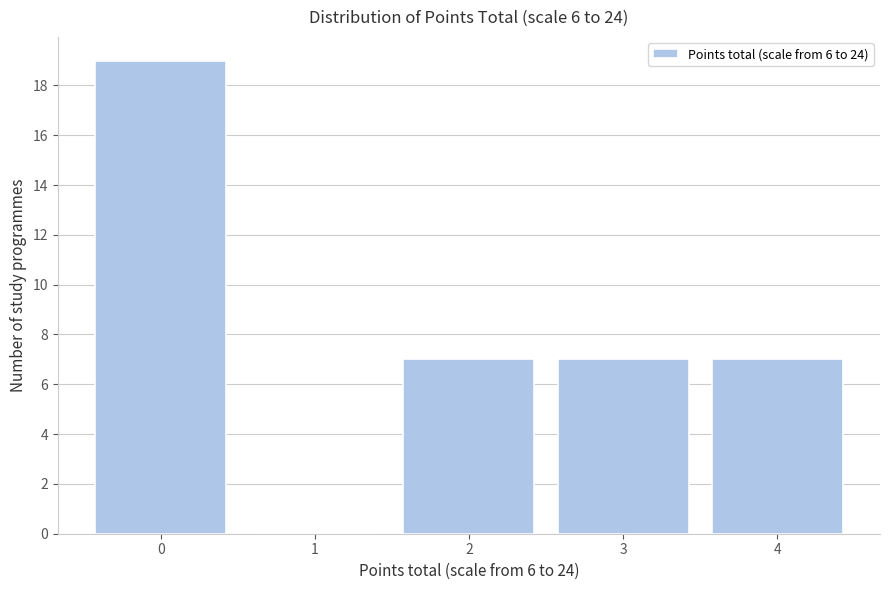

Which range on the x-axis has the tallest bar?

-0.5 to 0.5